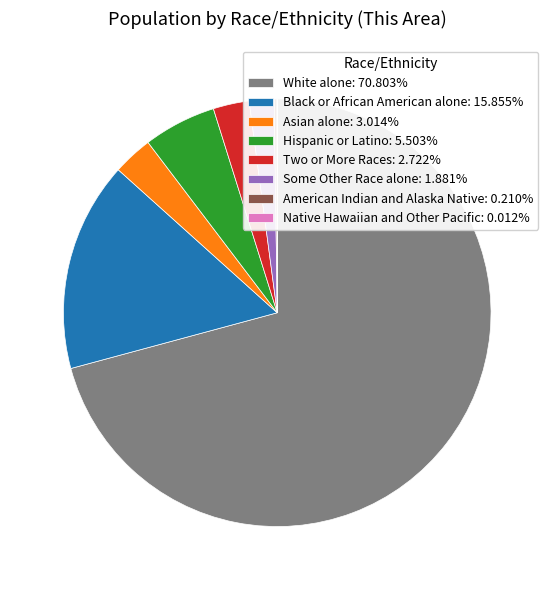

The Asian alone slice represents 3% of the pie. True or false?

True